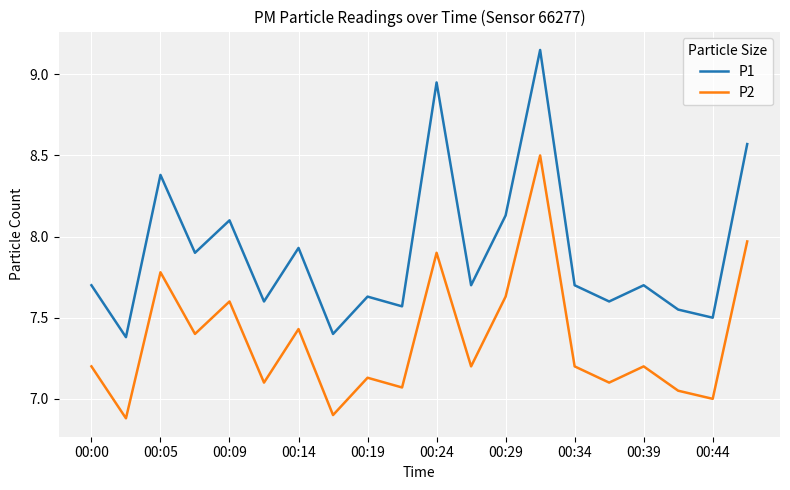

Which series has the widest spread of values?

P1